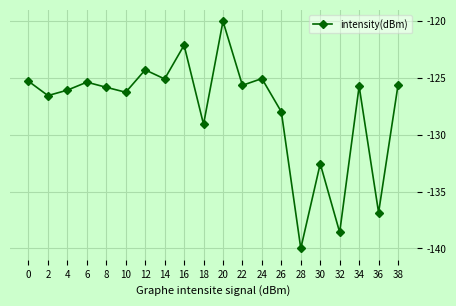

Is this an area chart (filled region under the line)?

No